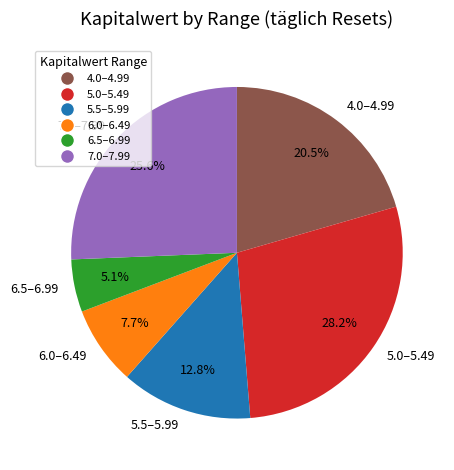

How many slices are in this pie chart?

6